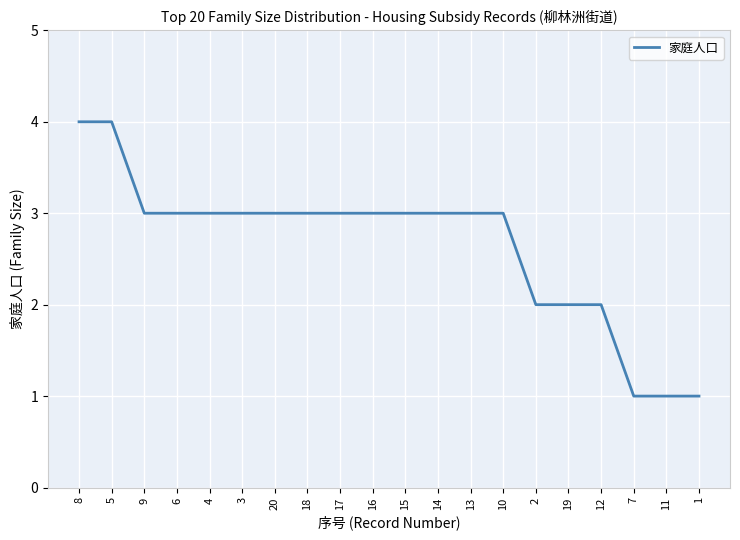

What position from the left is 19?

16